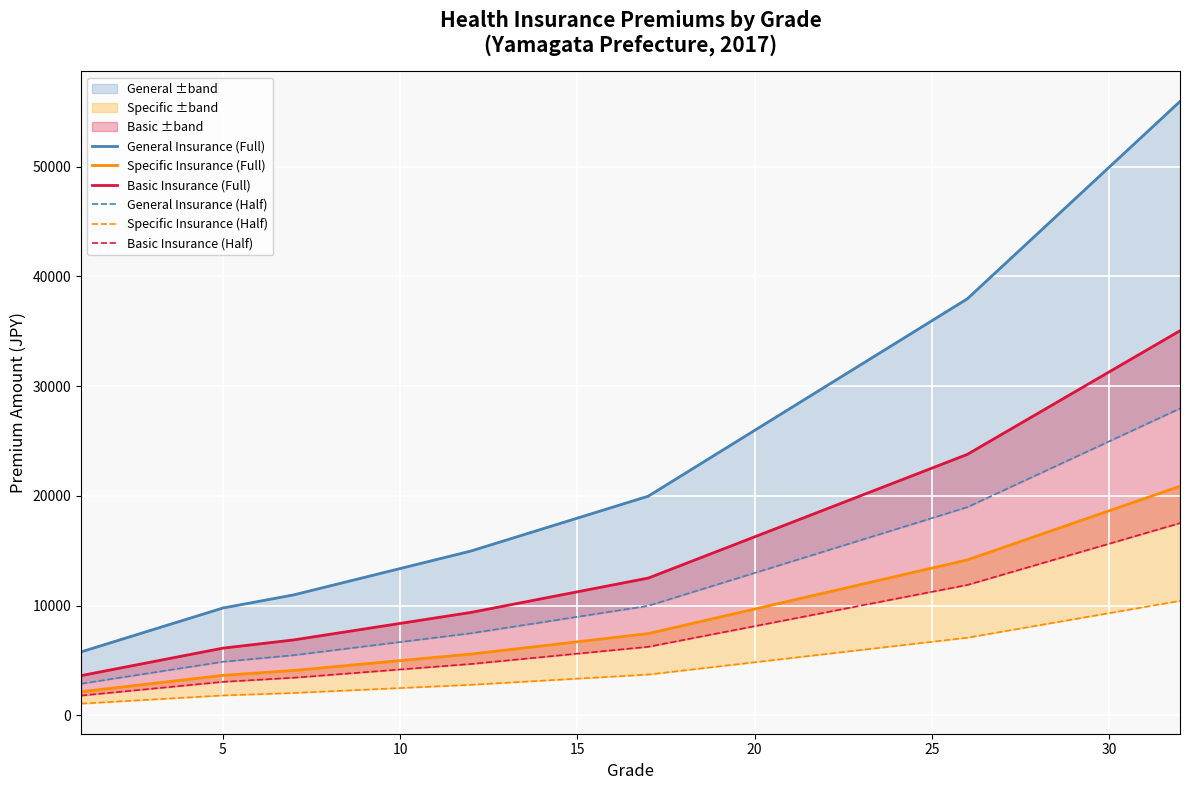

What is the highest value of the Basic Insurance (Full) series?

35056.0